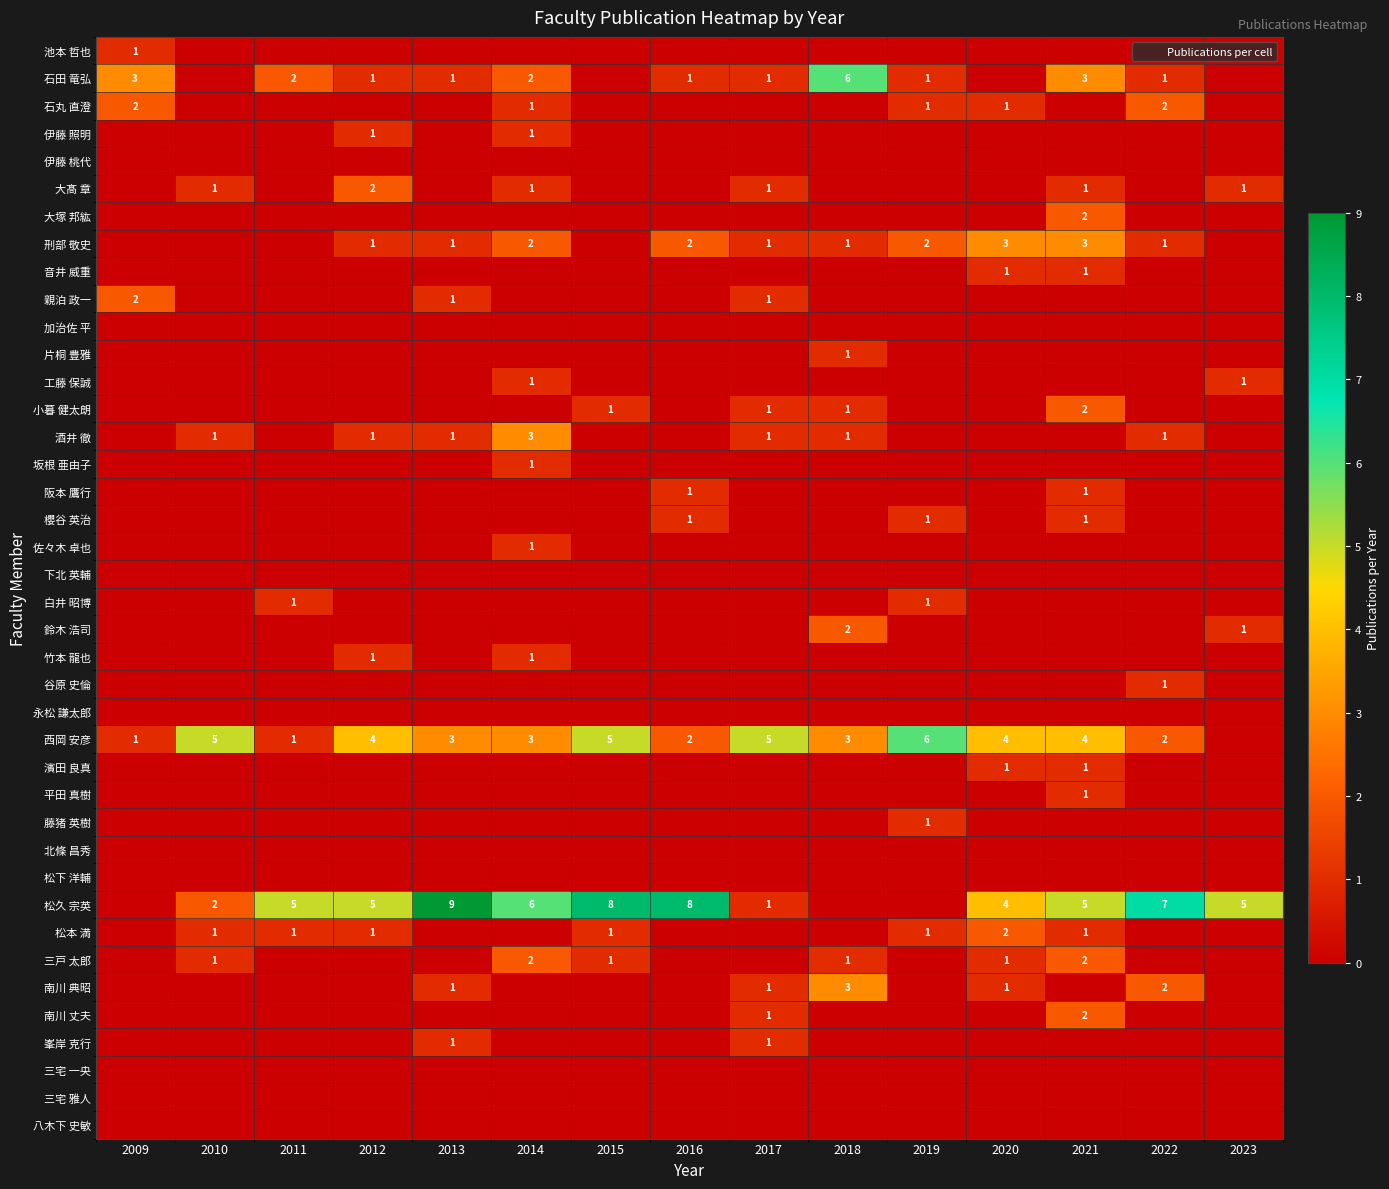

Which series has the widest spread of values?

松久 宗英